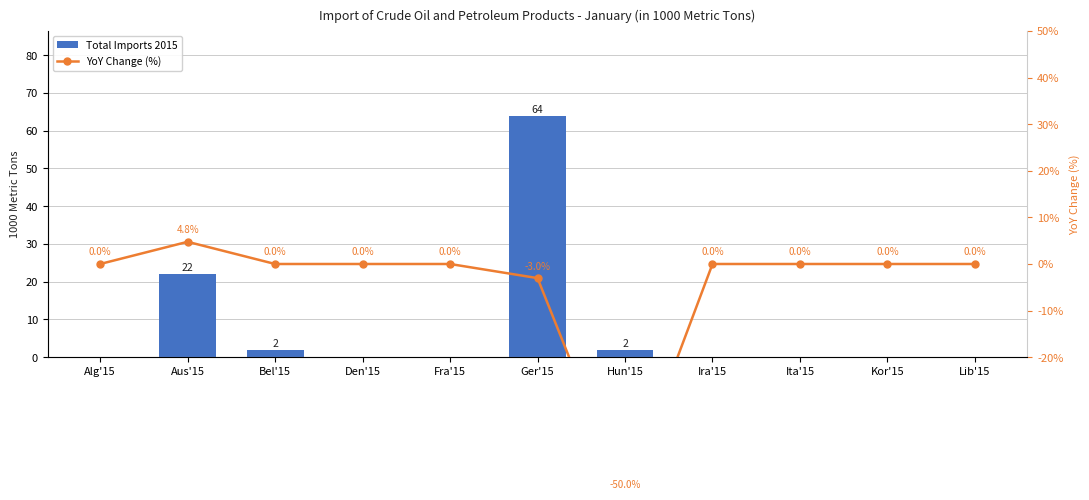

At which category is the sum across all series the highest?

Ger'15